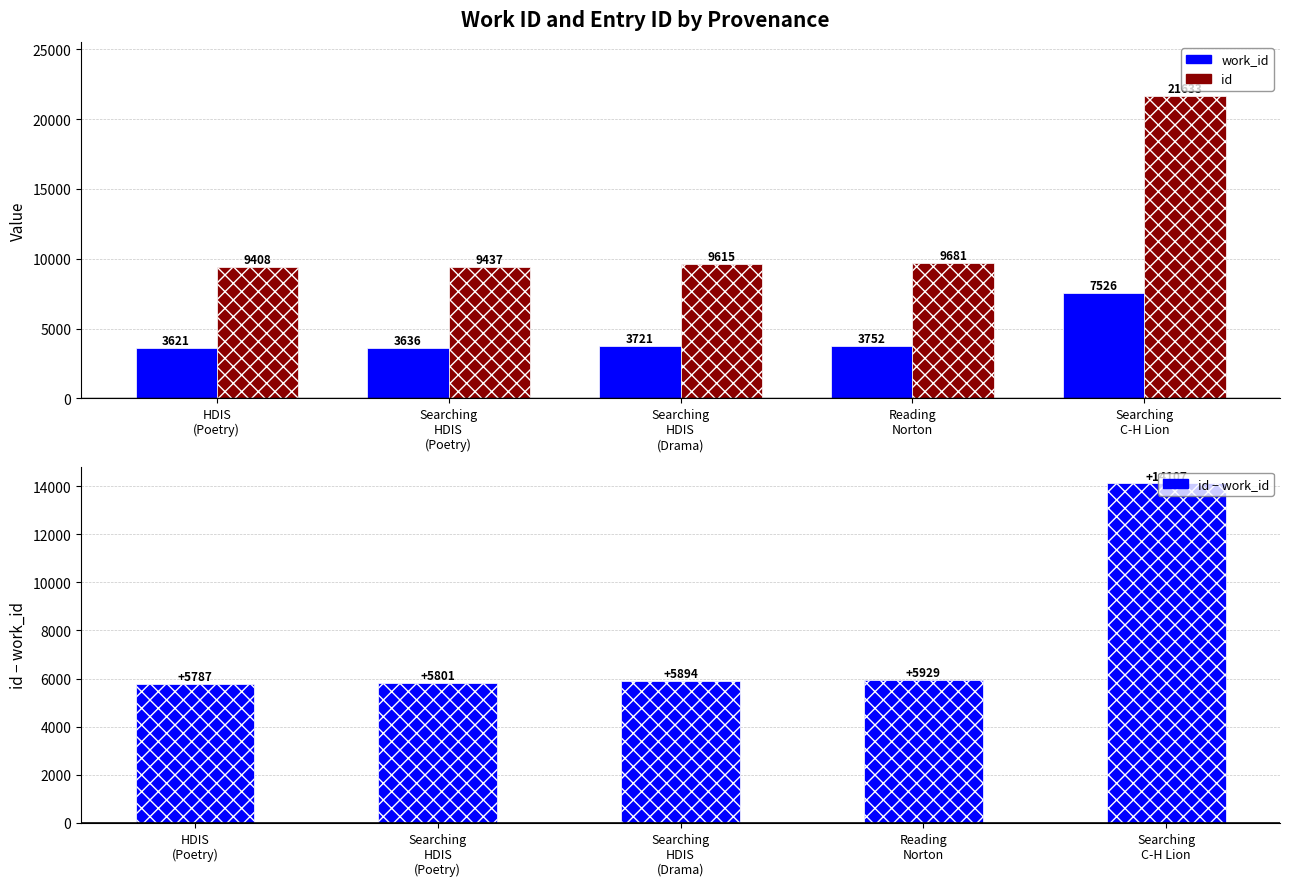

Which series has the largest total across all categories?

id